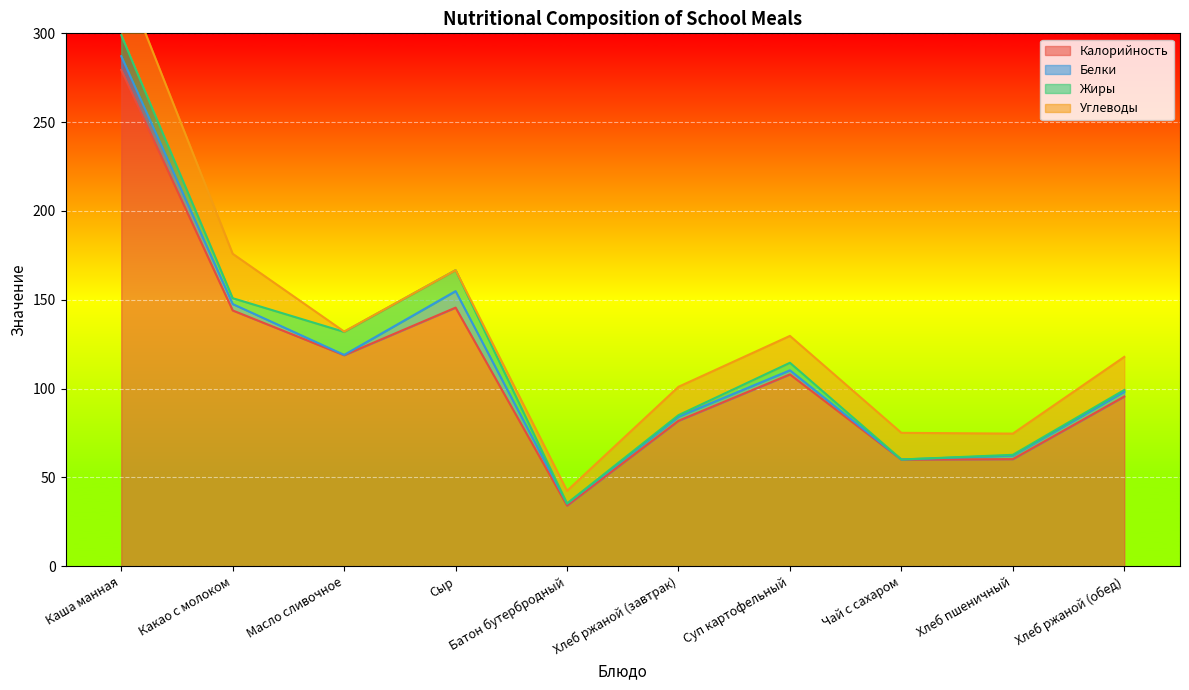

The Углеводы series shows 35.5 at Каша манная. True or false?

True